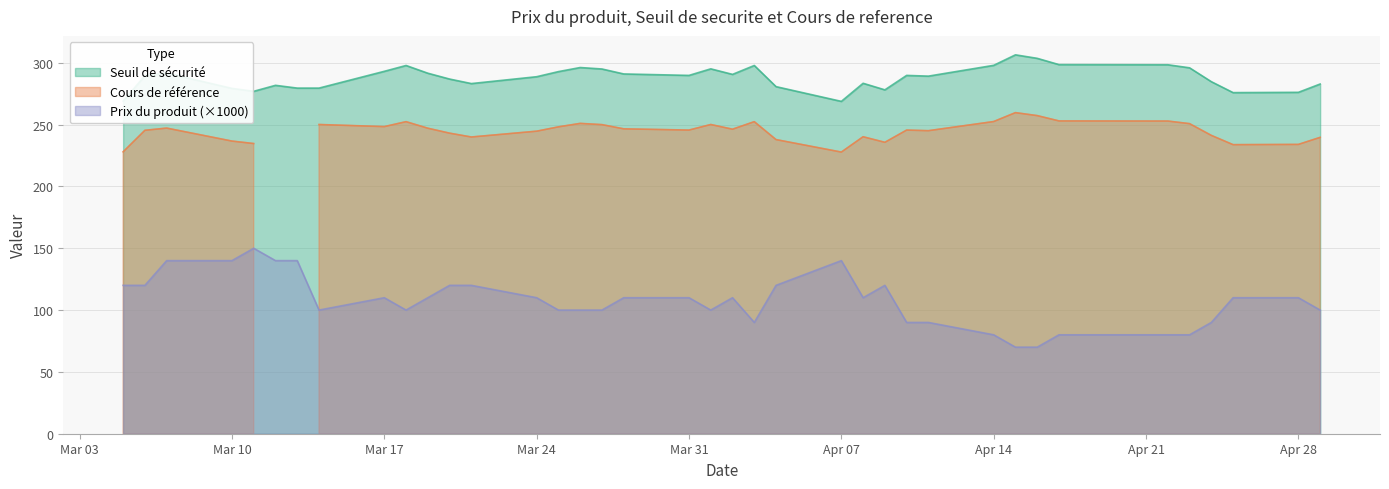

Rank the series at 2025-04-07 from lowest to highest value.

Prix du produit, Cours de reference, Seuil de securite